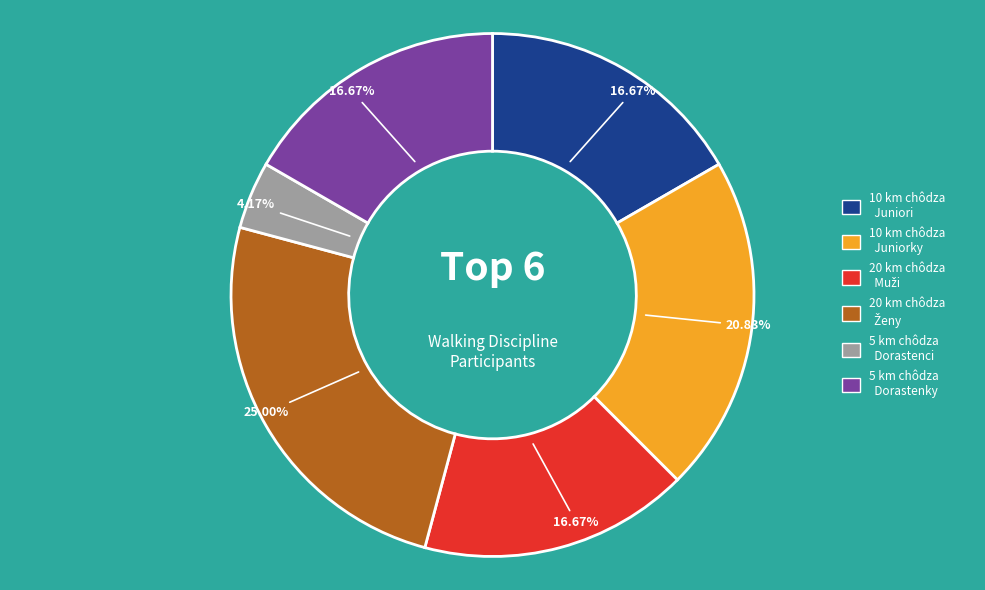

Is there any slice that represents more than half of the pie?

No